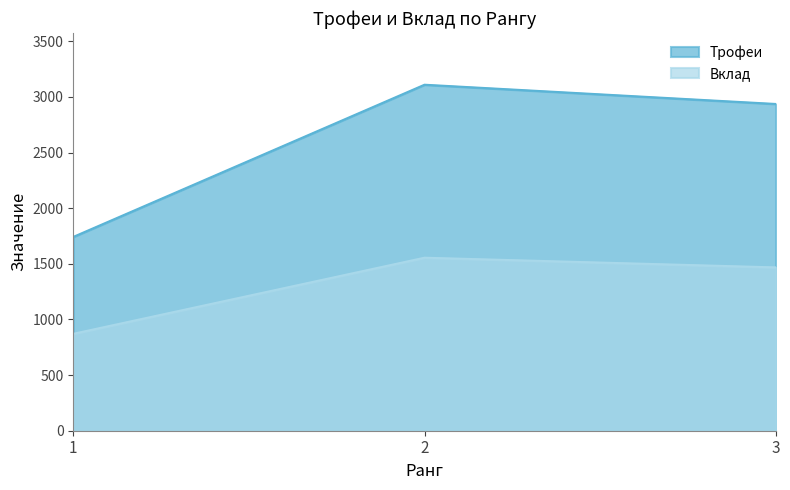

Reading left to right, extract all data points from this chart.

Трофеи: 1=1742	2=3110	3=2937
Вклад: 1=871	2=1555	3=1468